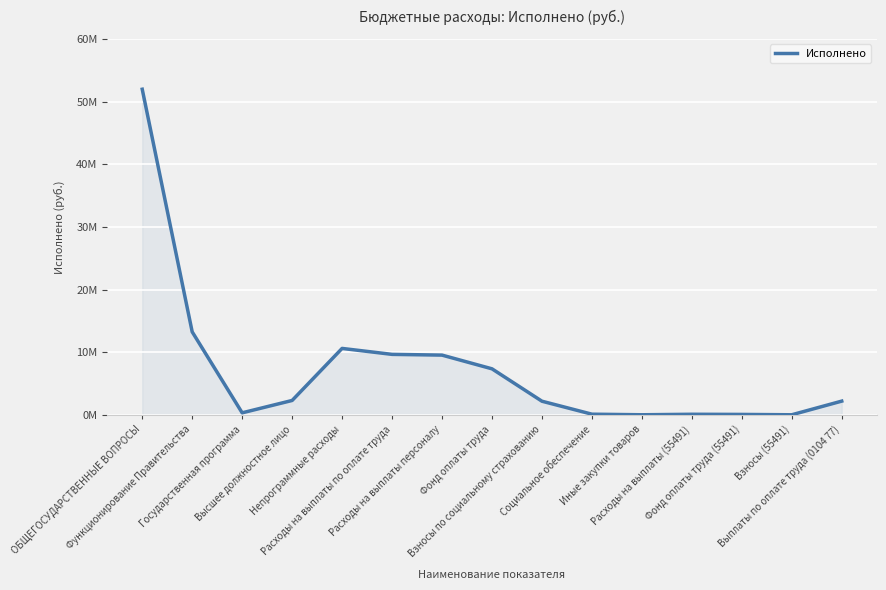

Does the chart have visible grid lines?

Yes